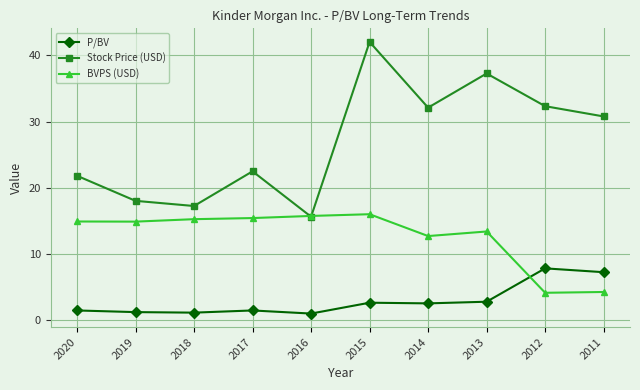

Between 2015 and 2012, which series saw the biggest shift?

BVPS (USD)